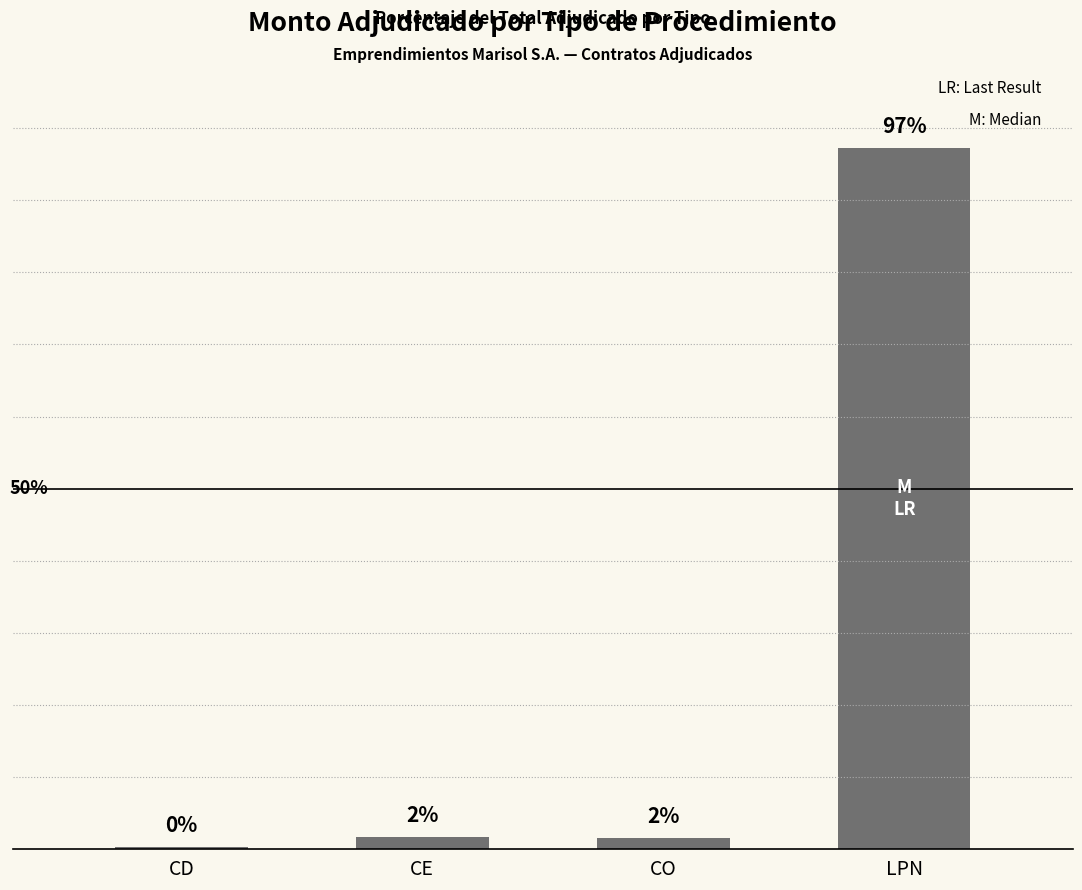

What is the average value?

25.2